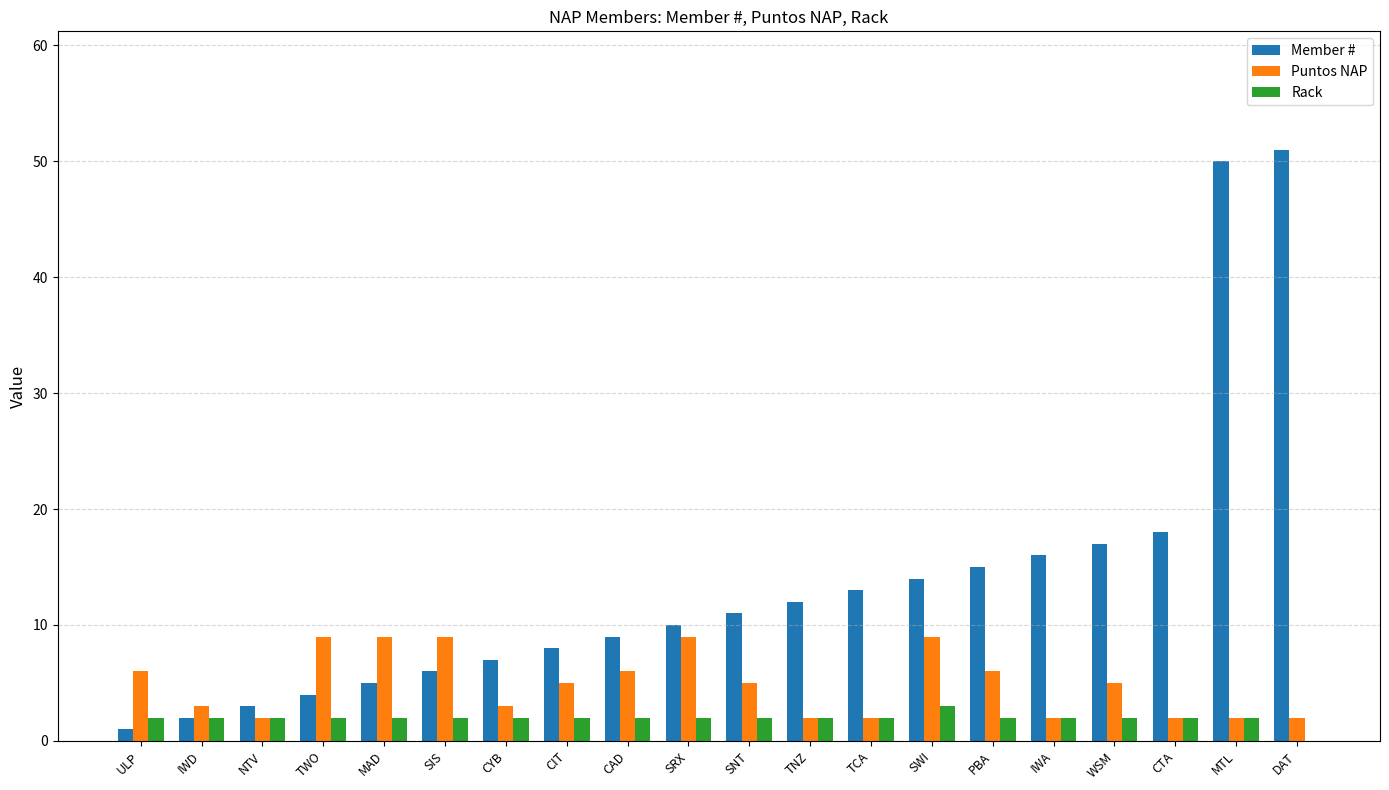

Count the number of data series in this chart.

3